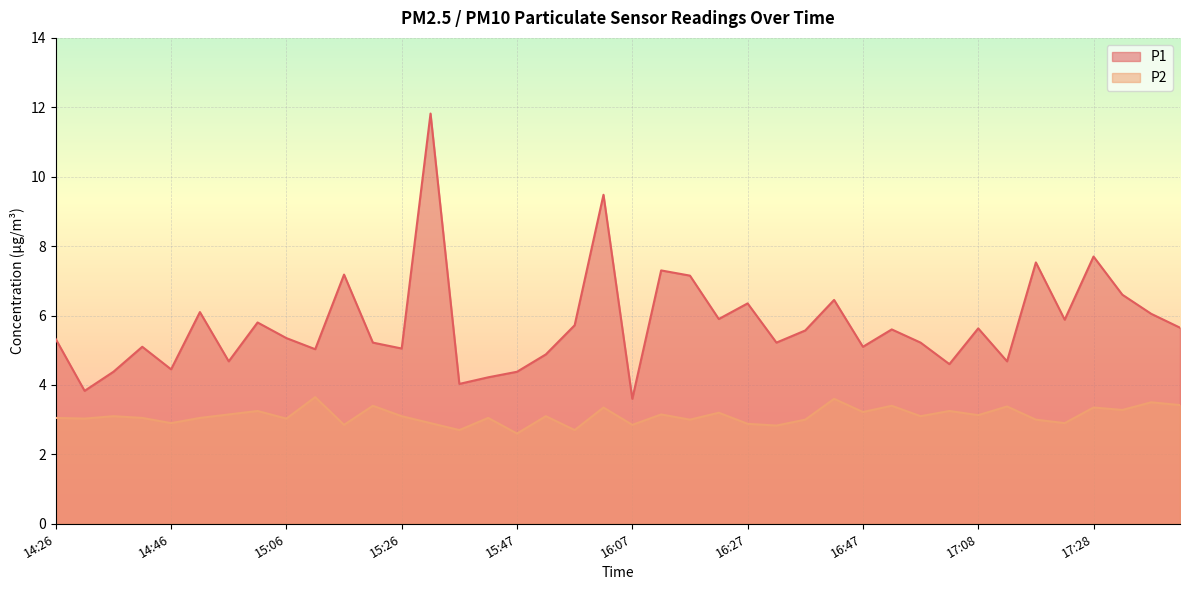

What is the label of the 17th point from the right?

16:22